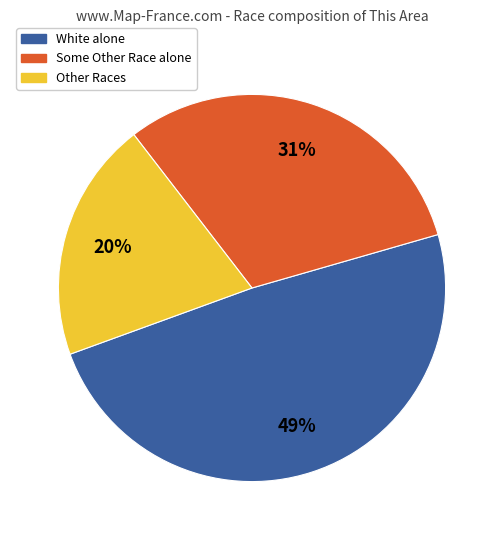

How many slices are in this pie chart?

3